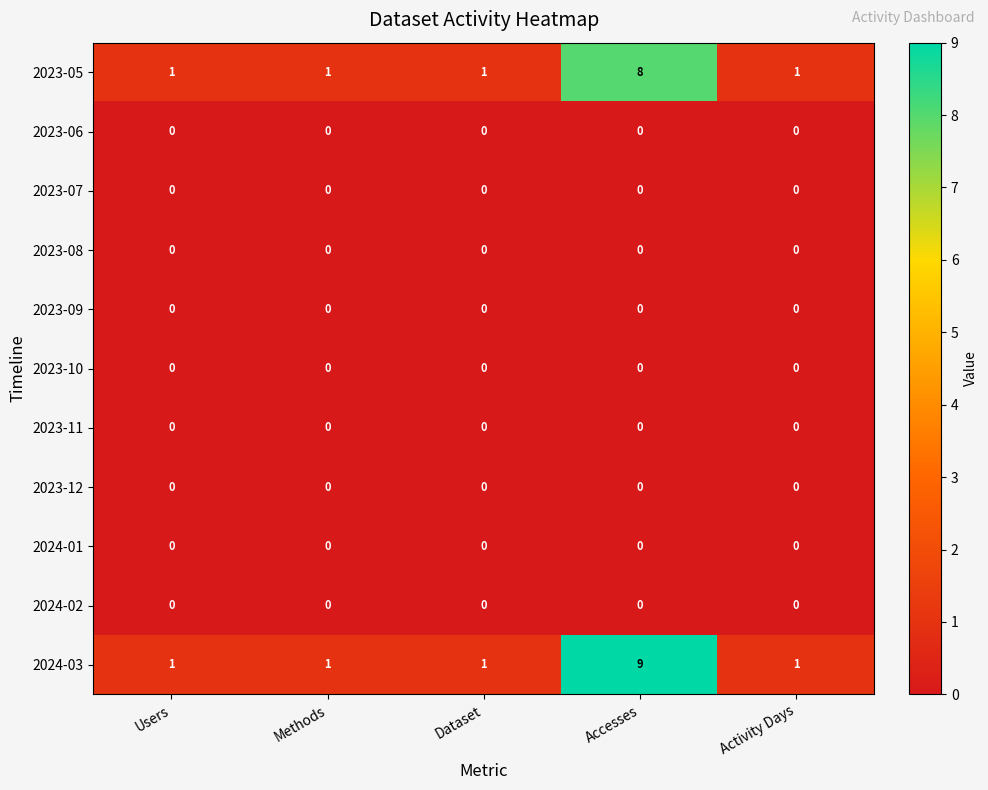

Which label corresponds to the largest value in the chart?

Accesses